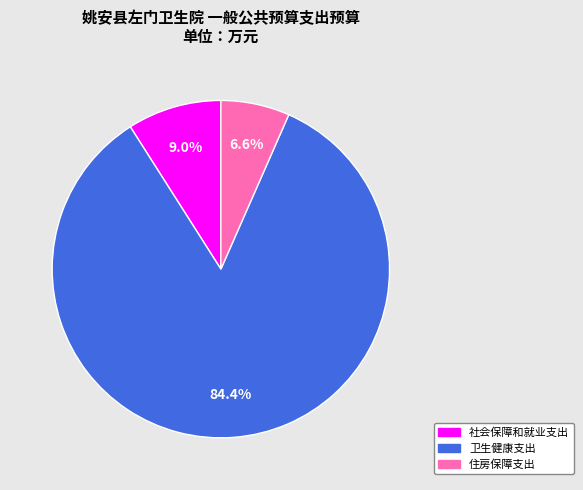

What is the ratio of the value at 住房保障支出 to the value at 卫生健康支出?

0.1